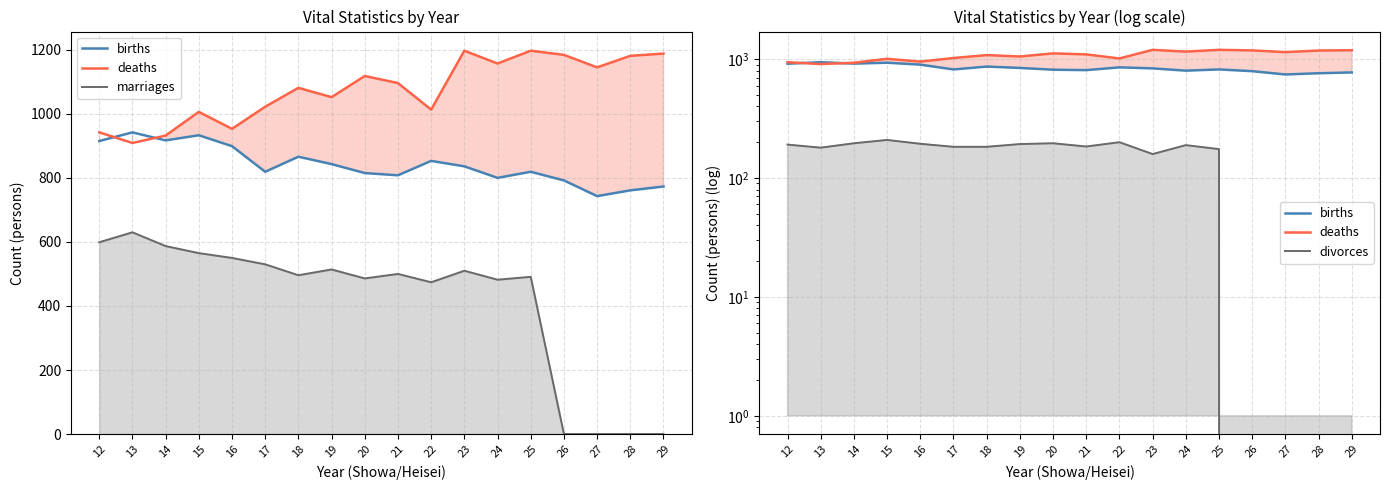

How many lines are shown in the chart?

4